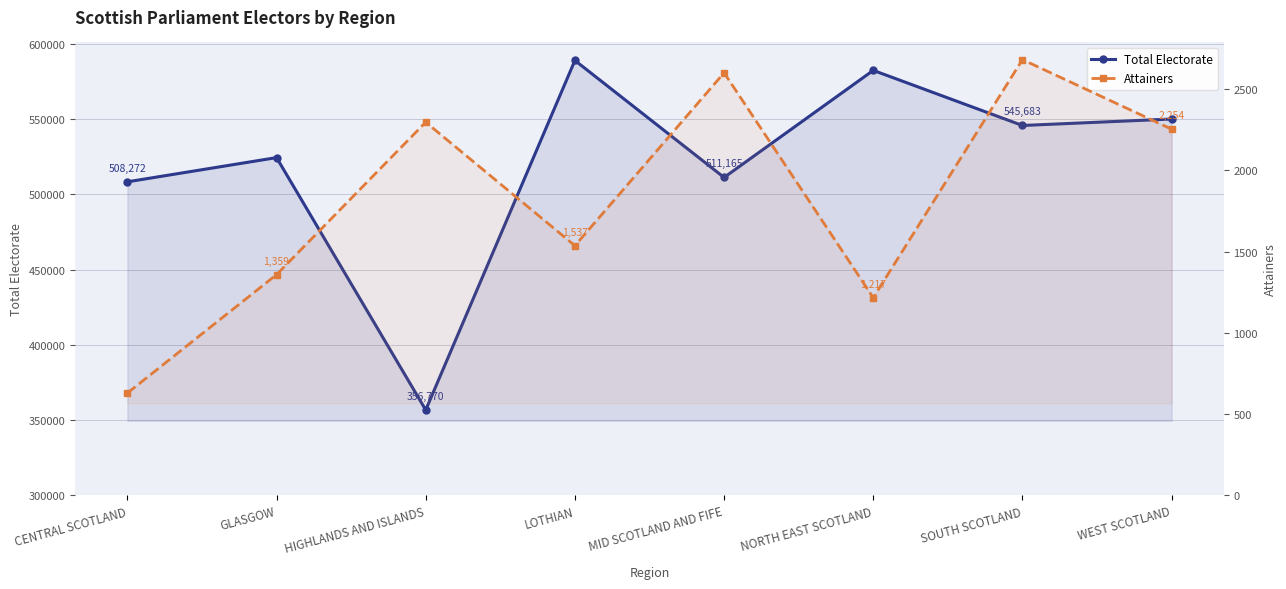

Reading left to right, extract all data points from this chart.

Total Electorate: CENTRAL SCOTLAND=508272	GLASGOW=524350	HIGHLANDS AND ISLANDS=356770	LOTHIAN=588869	MID SCOTLAND AND FIFE=511165	NORTH EAST SCOTLAND=582276	SOUTH SCOTLAND=545683	WEST SCOTLAND=549976
Attainers: CENTRAL SCOTLAND=630	GLASGOW=1359	HIGHLANDS AND ISLANDS=2297	LOTHIAN=1537	MID SCOTLAND AND FIFE=2601	NORTH EAST SCOTLAND=1217	SOUTH SCOTLAND=2682	WEST SCOTLAND=2254